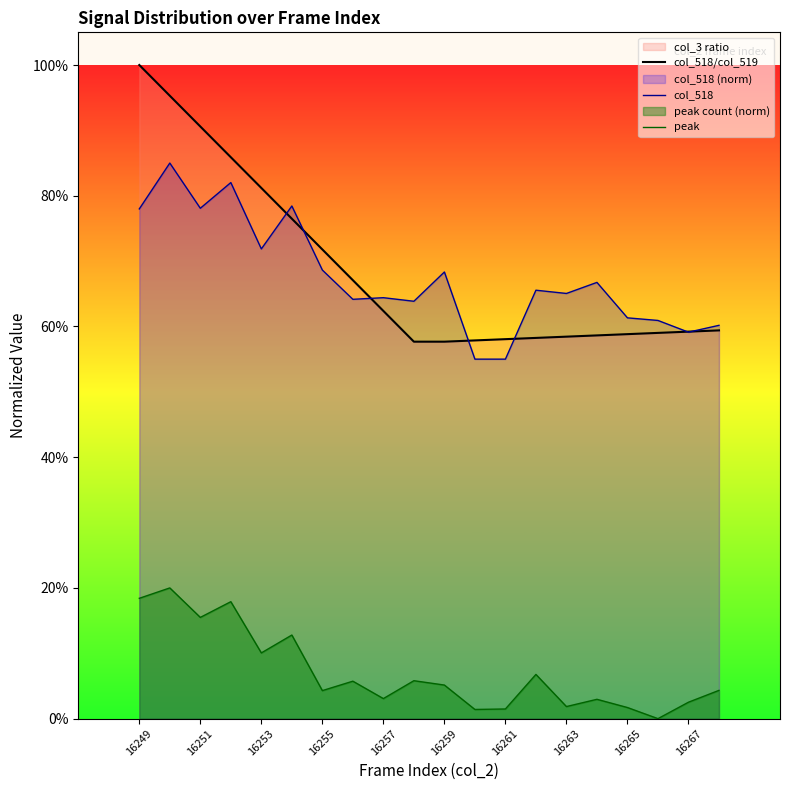

Does the chart display data point markers on the line(s)?

No